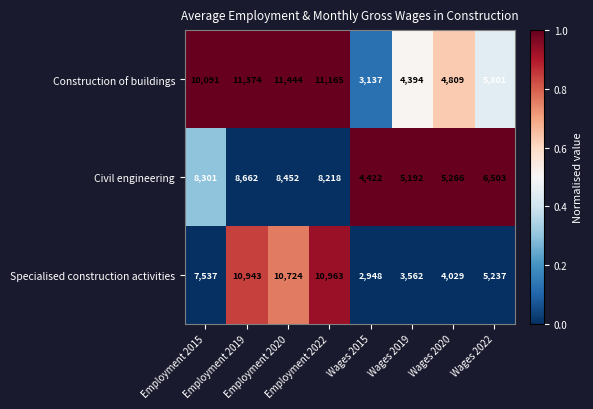

What is the minimum value for Civil engineering?

4422